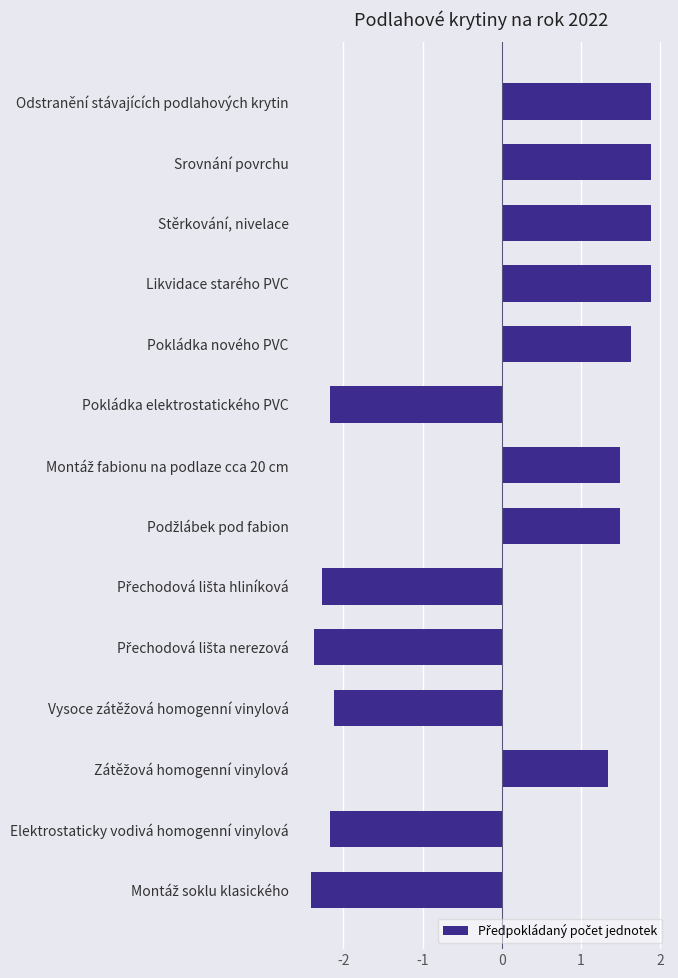

Does the chart contain any negative values?

Yes